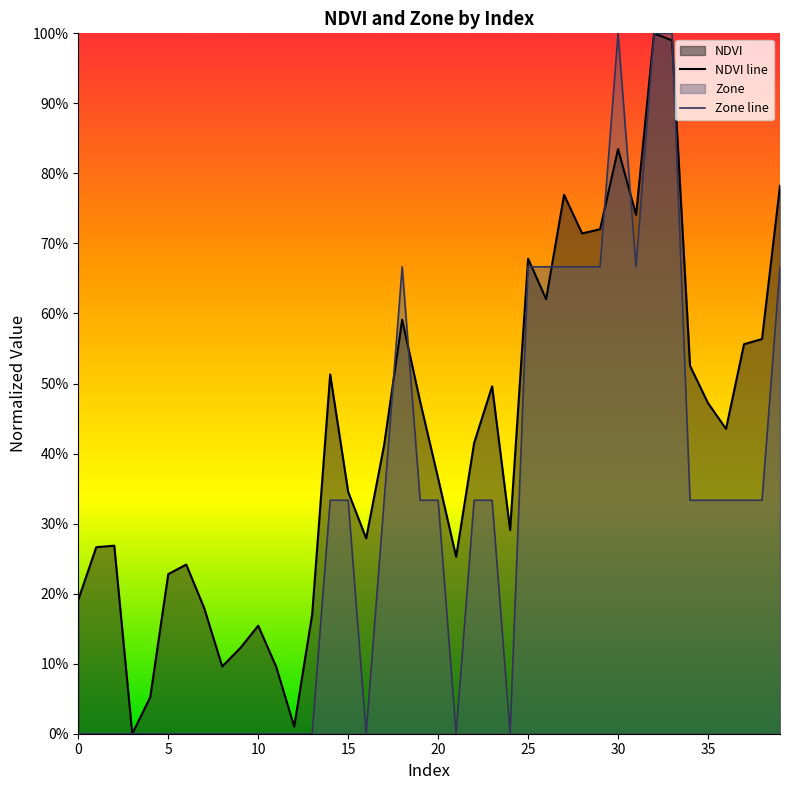

Does the chart have visible grid lines?

No